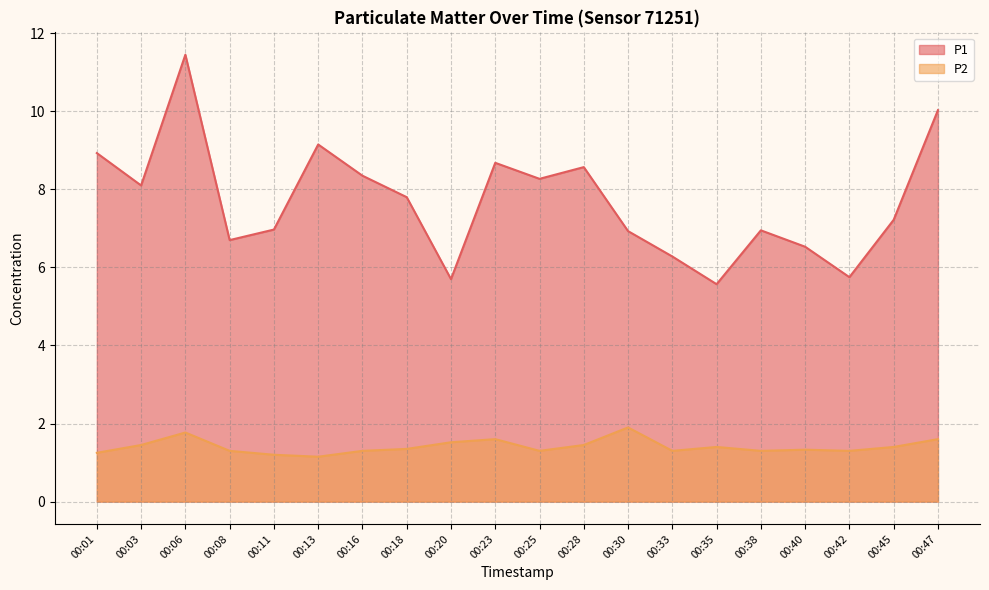

Reading right to left, list all the values displayed in this chart.

P1: 10.0	7.2	5.8	6.5	7.0	5.6	6.3	6.9	8.6	8.3	8.7	5.7	7.8	8.3	9.2	7.0	6.7	11.4	8.1	8.9
P2: 1.6	1.4	1.3	1.3	1.3	1.4	1.3	1.9	1.4	1.3	1.6	1.5	1.4	1.3	1.1	1.2	1.3	1.8	1.4	1.2